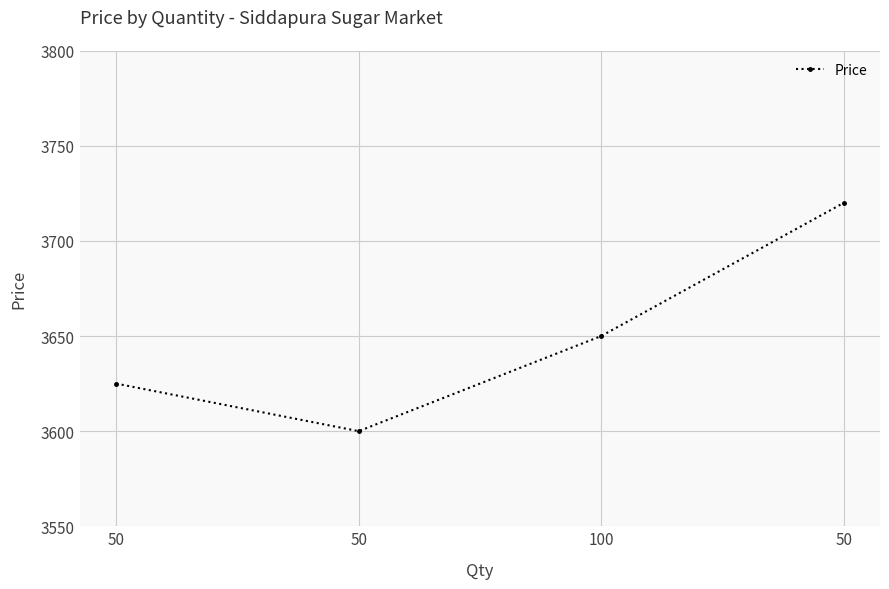

What is the average value?

3649